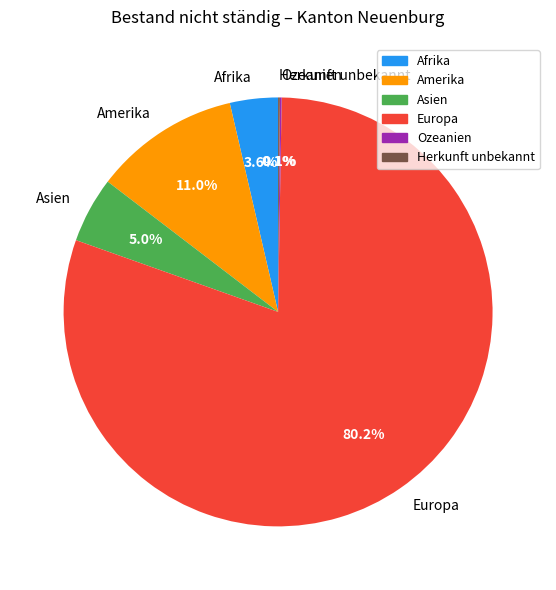

The Europa slice represents 65% of the pie. True or false?

False